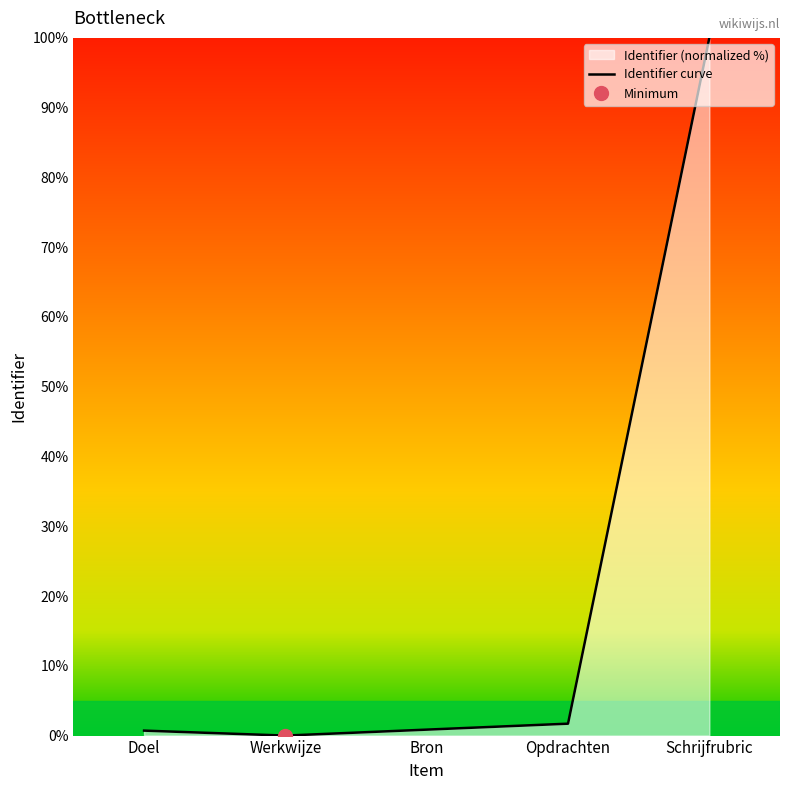

What is the label of the 5th point from the left?

Schrijfrubric